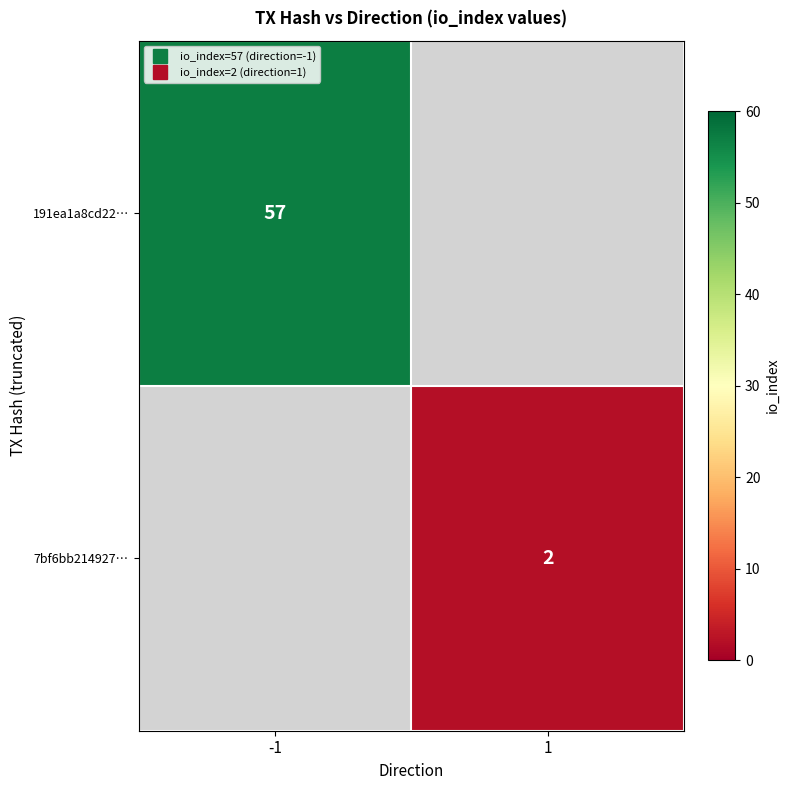

How many distinct data groups are displayed?

2